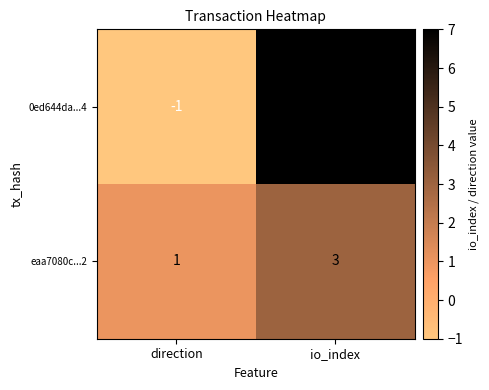

At which category does the chart reach its peak across all series?

io_index